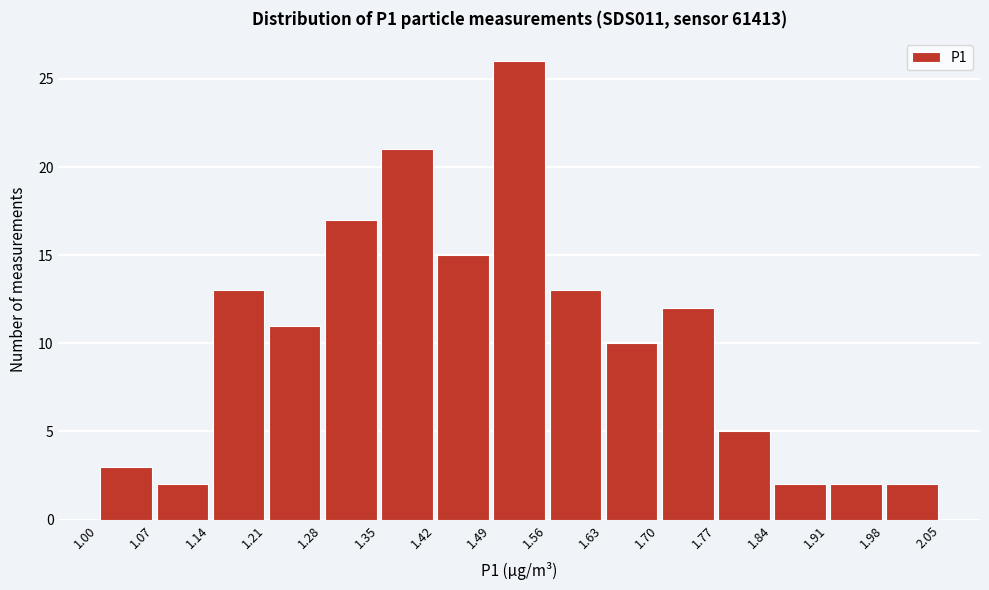

How tall is the bar that spans 1.84 to 1.91 on the x-axis? The values are not printed on the chart, so give them approximately, as read against the axis.

2